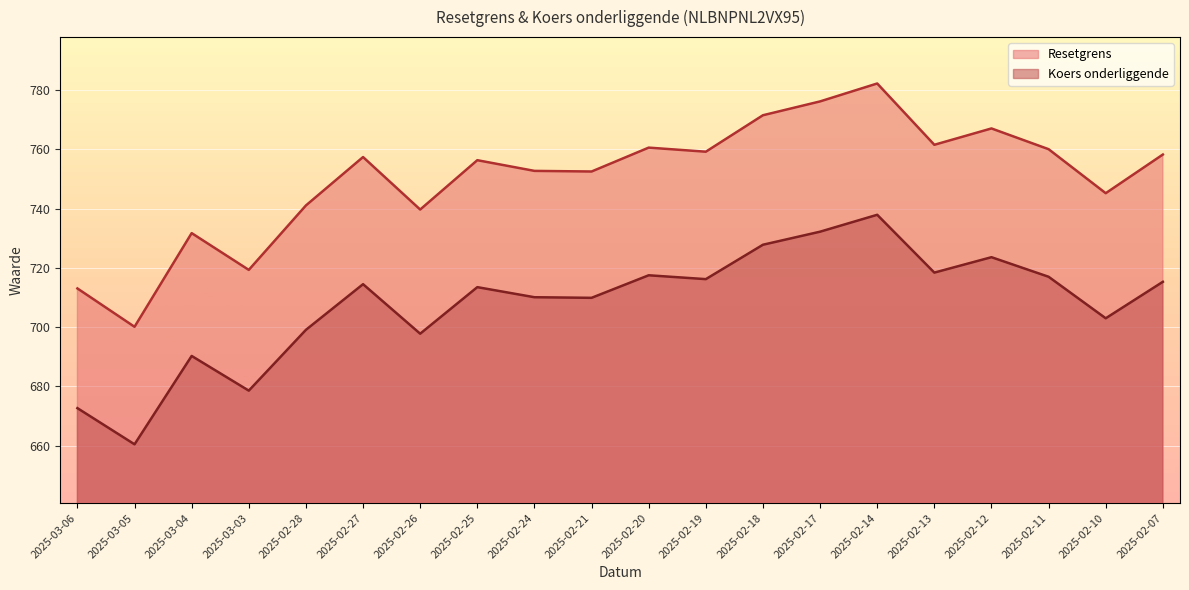

Between 2025-02-27 and 2025-02-10, which is larger?

2025-02-27